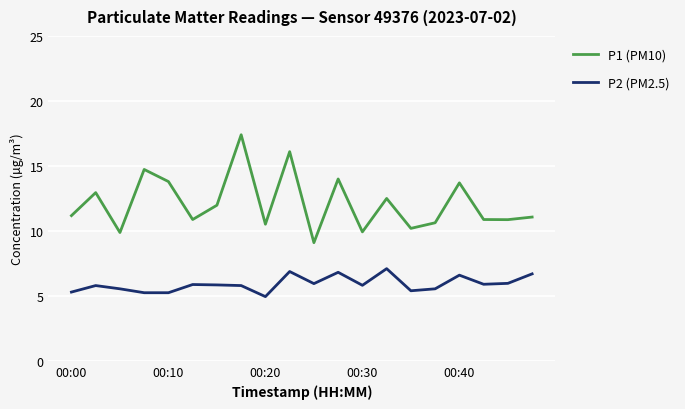

List the series in order of their peak value, highest first.

P1 (PM10), P2 (PM2.5)